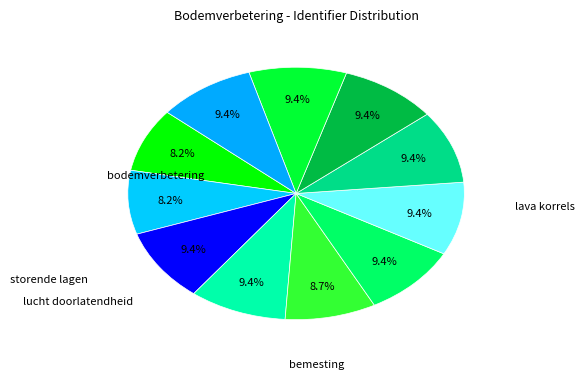

How many slices are in this pie chart?

11